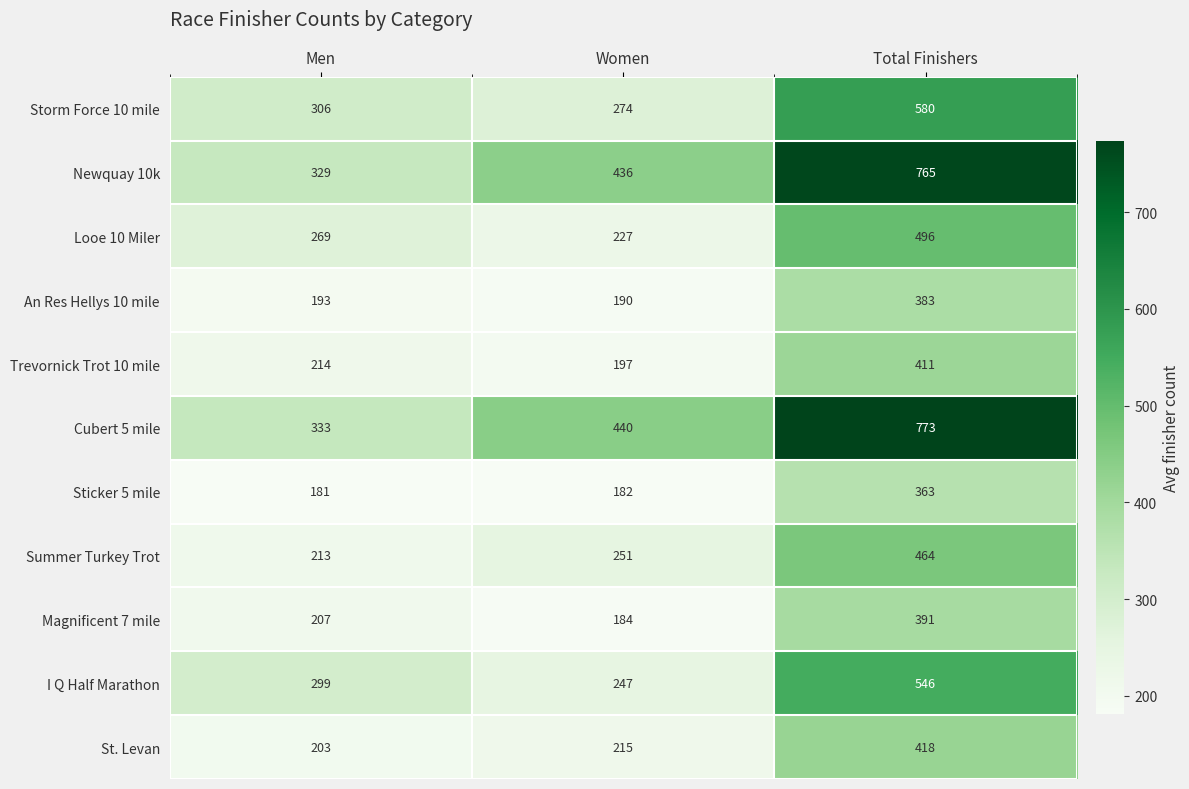

Is it true that Storm Force 10 mile equals 274 at Women?

True